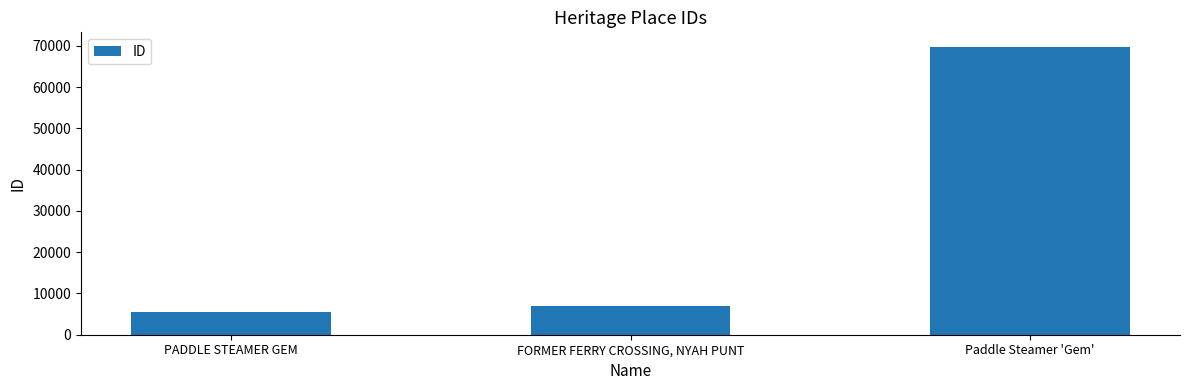

What is the minimum value shown in the chart?

5439